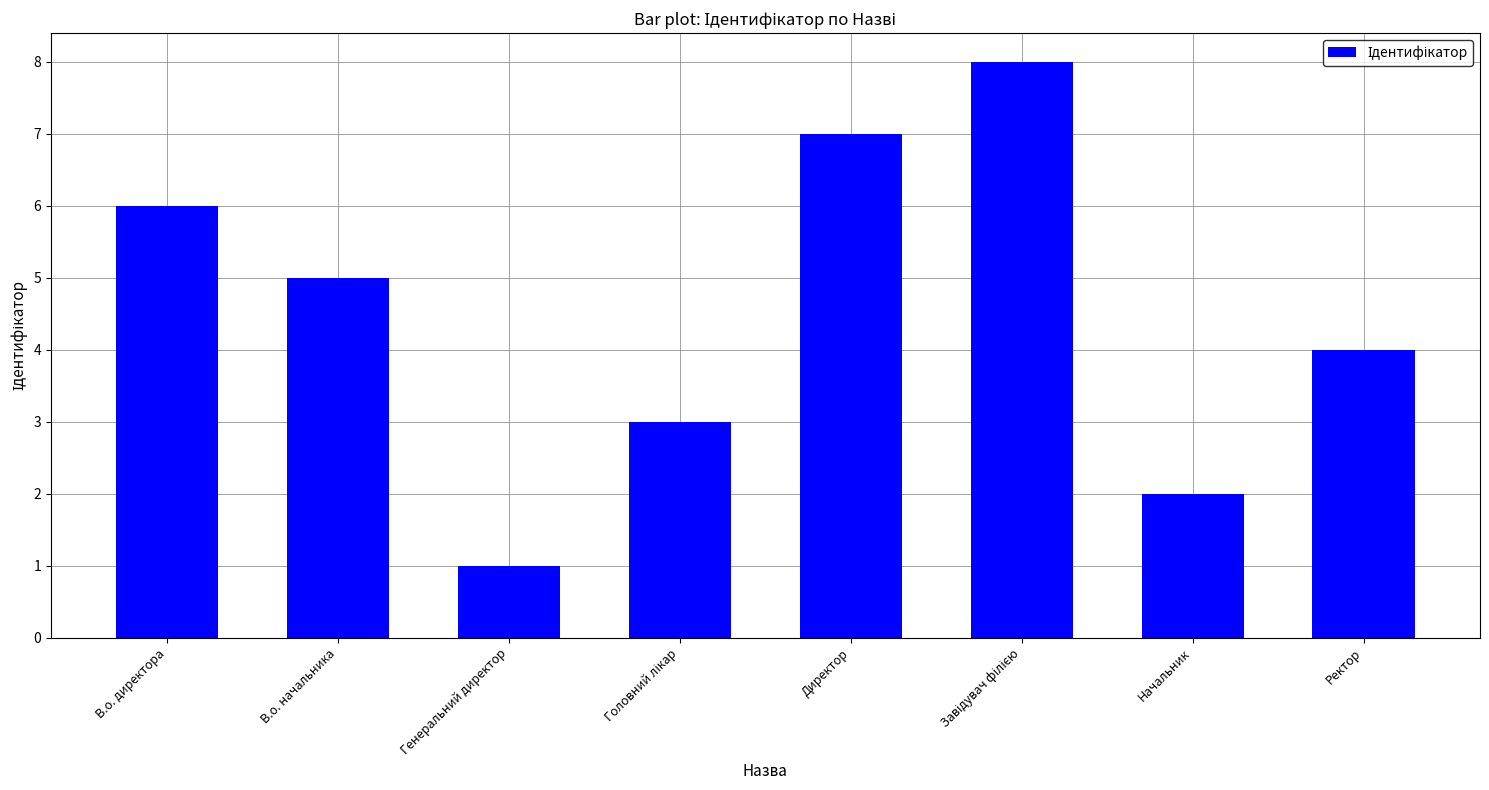

What position from the left is Начальник?

7